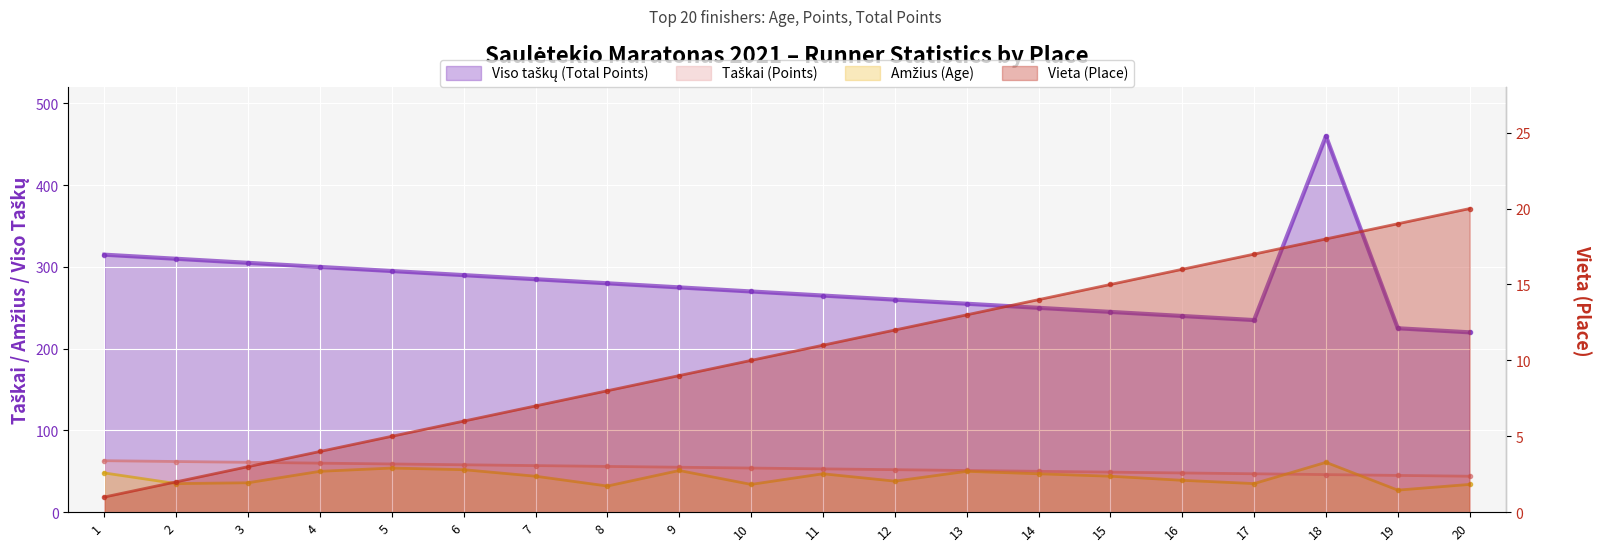

Is the value of Amžius (Age) at 5 greater than the value of Viso taškų (Total Points) at 9?

No